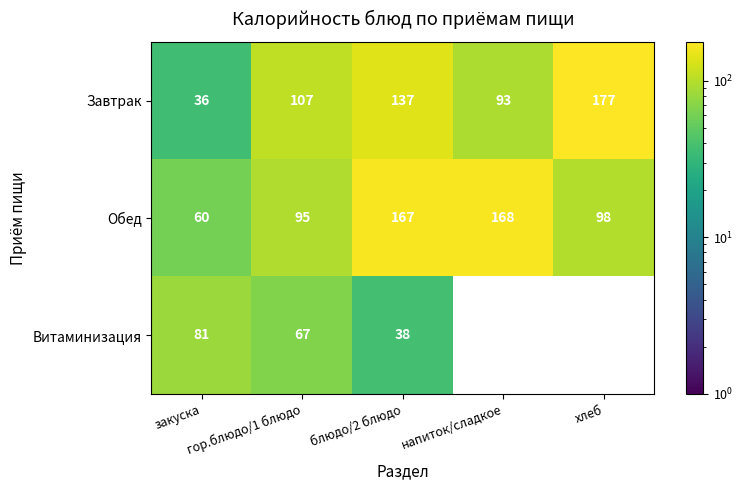

Is the value of Витаминизация at блюдо/2 блюдо greater than the value of Обед at гор.блюдо/1 блюдо?

No